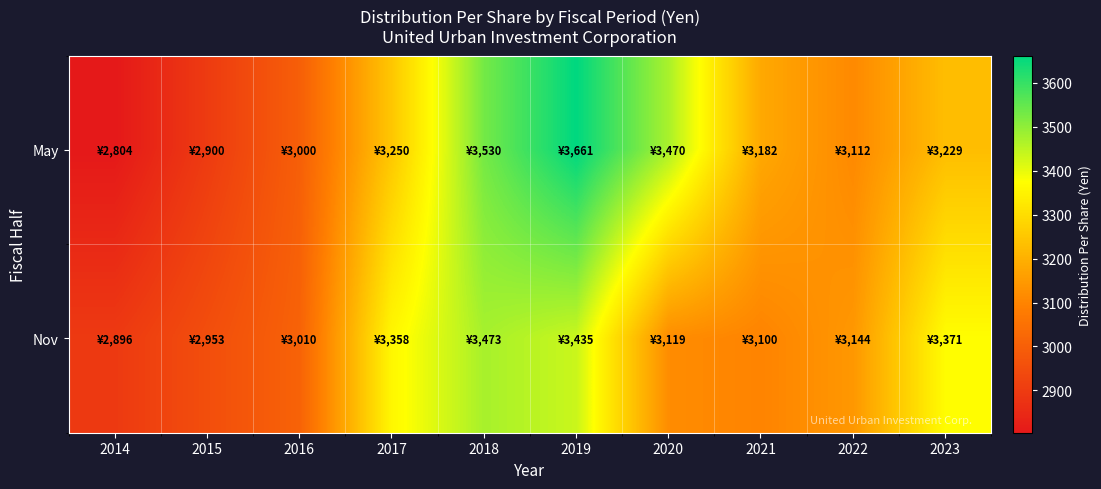

List the series in order of their peak value, lowest first.

Nov, May